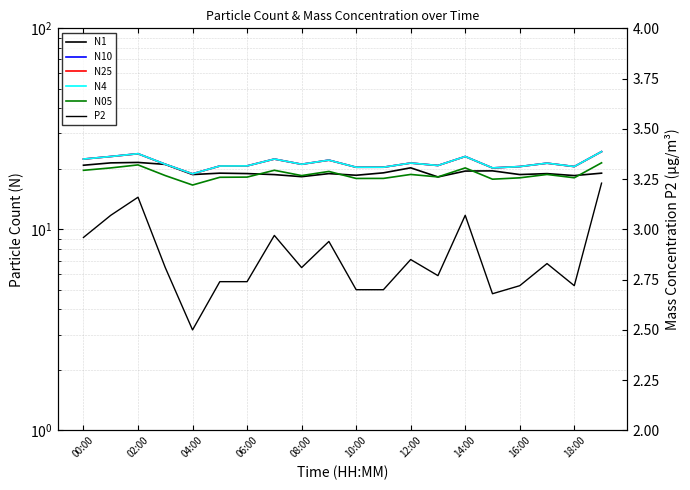

What position from the left is 10:00?

11